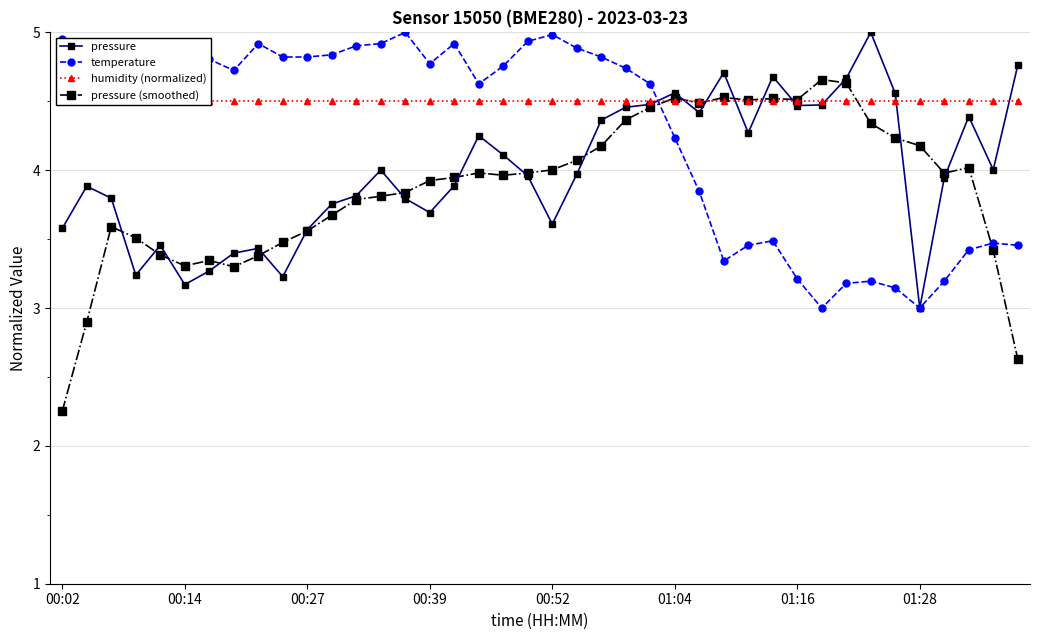

At how many categories does at least one series exceed 3?

40